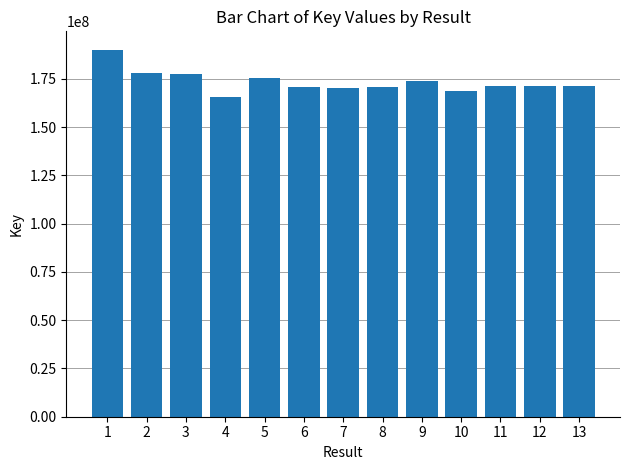

What is the sum of all values?

2254707679